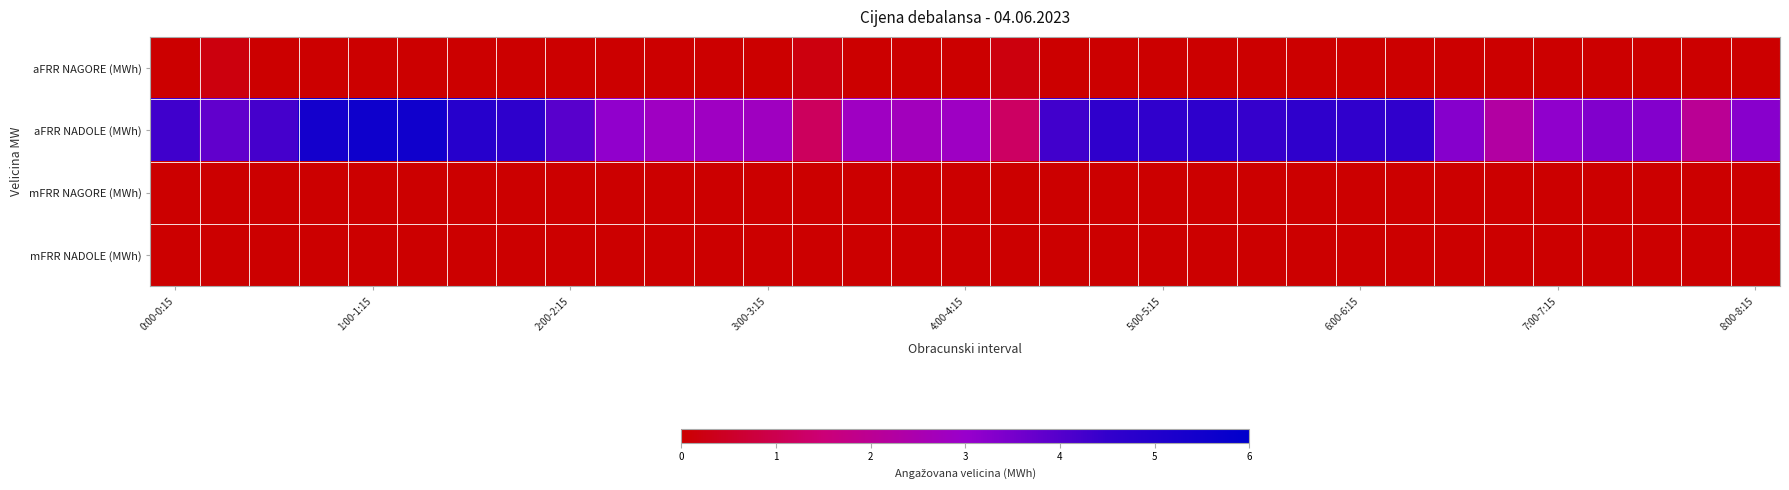

Which label corresponds to the smallest value in the chart?

0:00-0:15